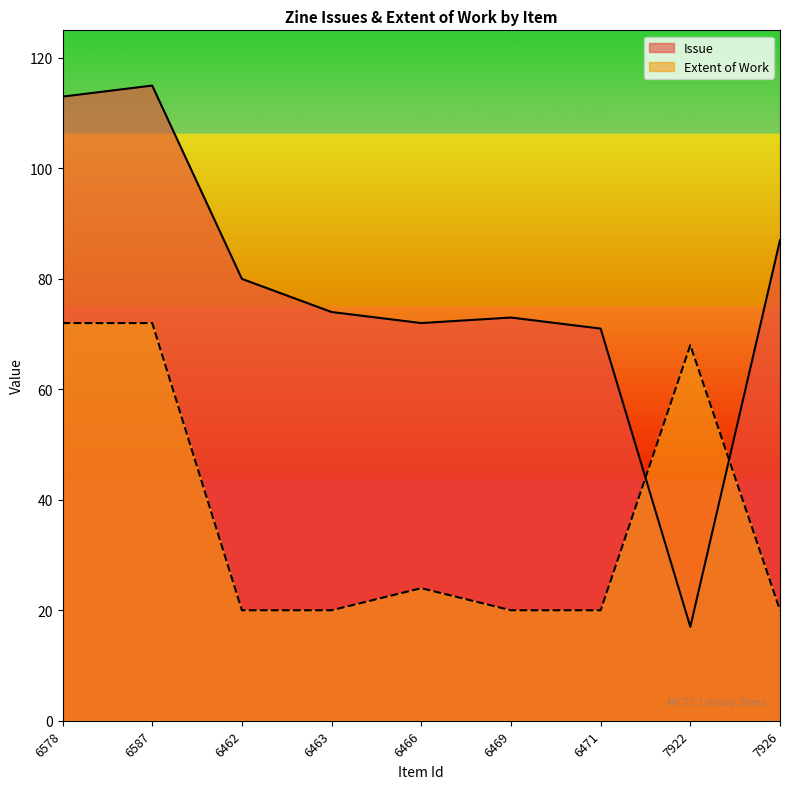

How many lines are shown in the chart?

2